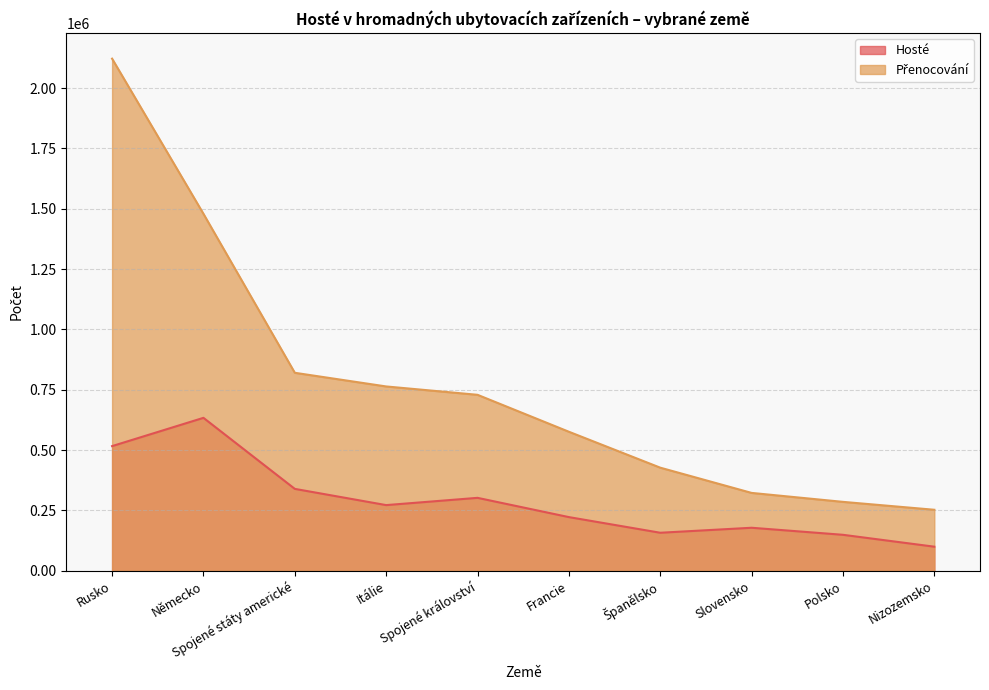

True or false: Hosté and Přenocování cross at least once.

False